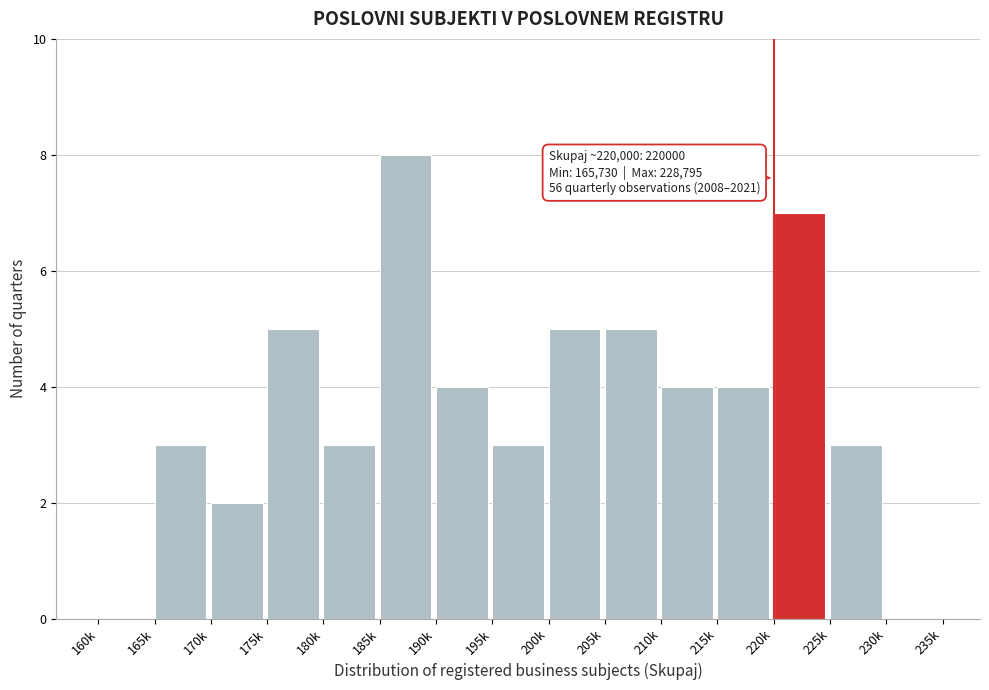

Reading left to right, list all the values displayed in this chart.

160k=0	165k=3	170k=2	175k=5	180k=3	185k=8	190k=4	195k=3	200k=5	205k=5	210k=4	215k=4	220k=7	225k=3	230k=0